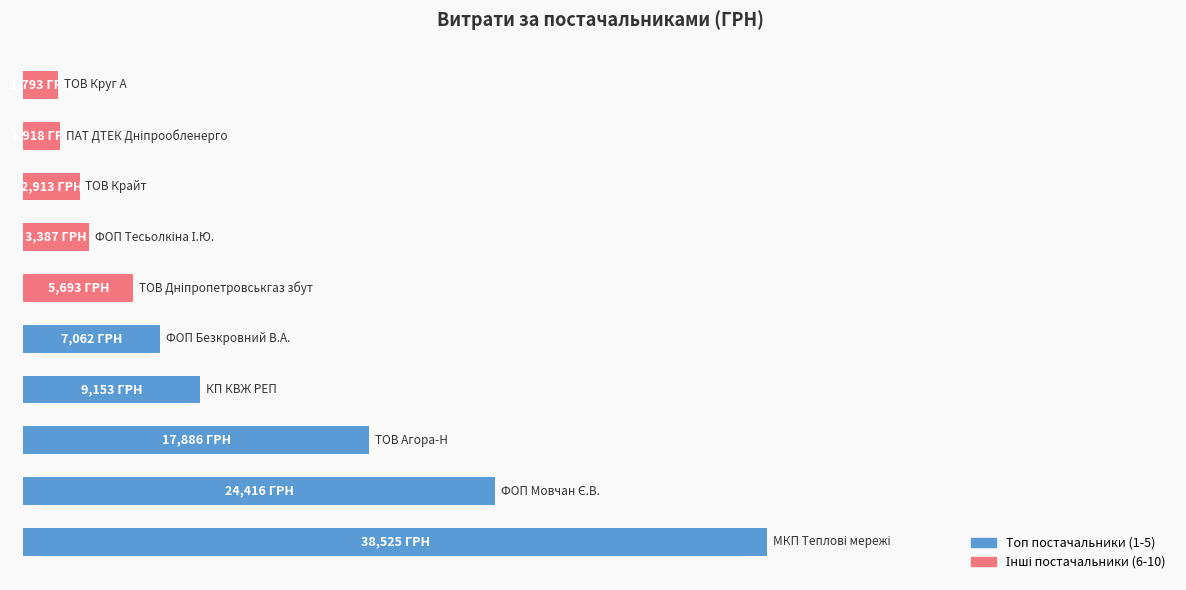

Rank the categories by value from lowest to highest.

ТОВ Круг А, ПАТ ДТЕК Дніпрообленерго, ТОВ Крайт, ФОП Тесьолкіна І.Ю., ТОВ Дніпропетровськгаз збут, ФОП Безкровний В.А., КП КВЖ РЕП, ТОВ Агора-Н, ФОП Мовчан Є.В., МКП Теплові мережі